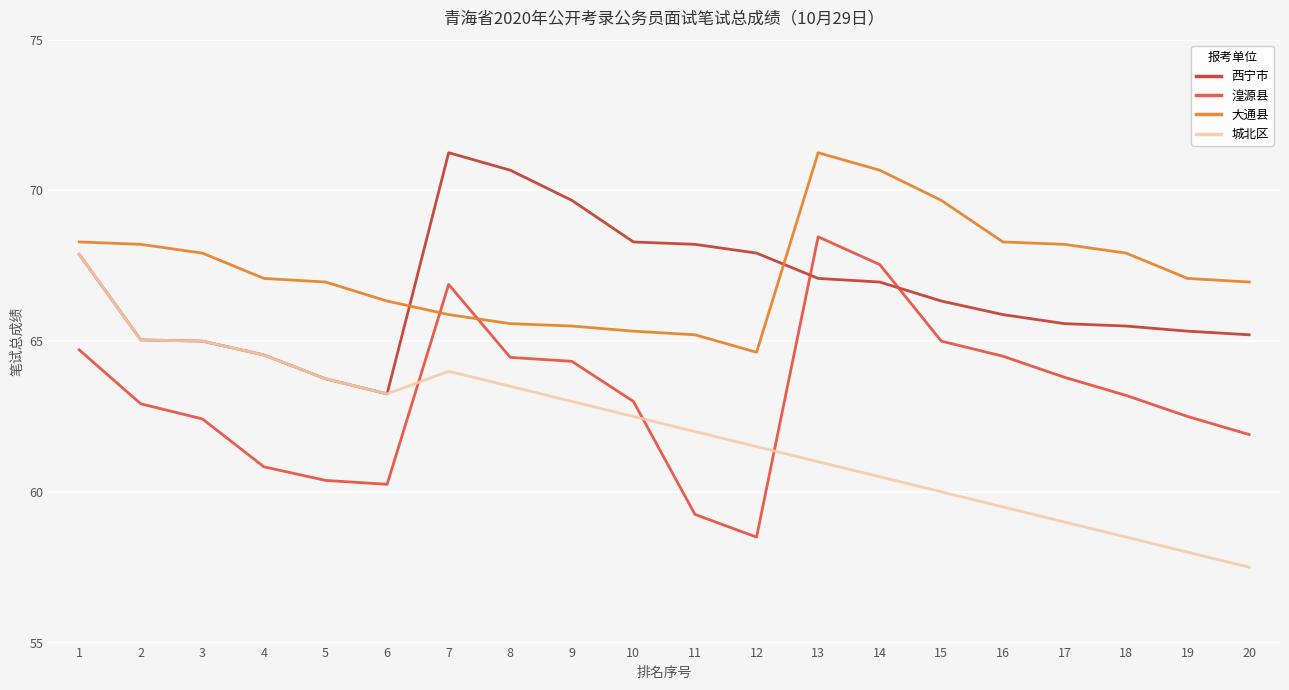

What is the difference between the highest and lowest values at 10?

5.8